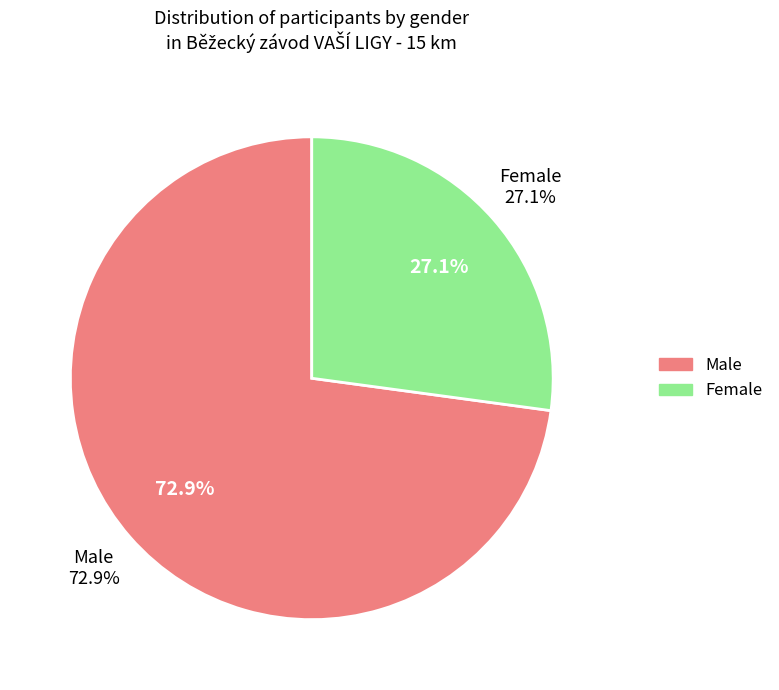

True or false: Female accounts for 35% of the total.

False